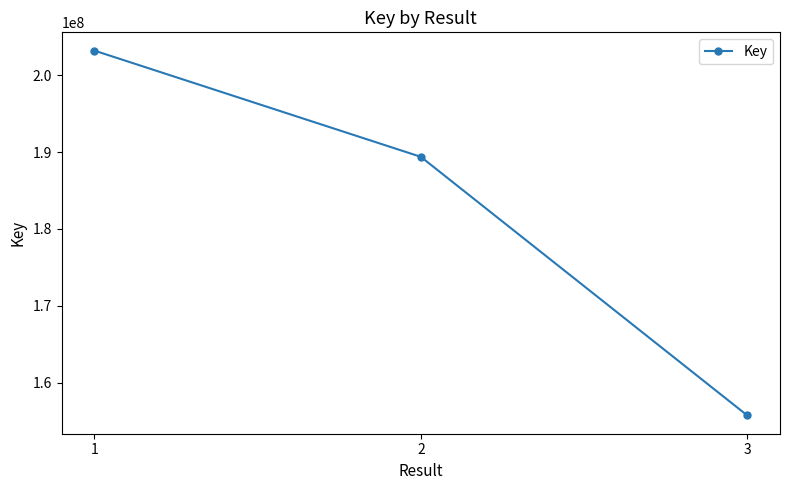

What is the ratio of the value at 1 to the value at 2?

1.1